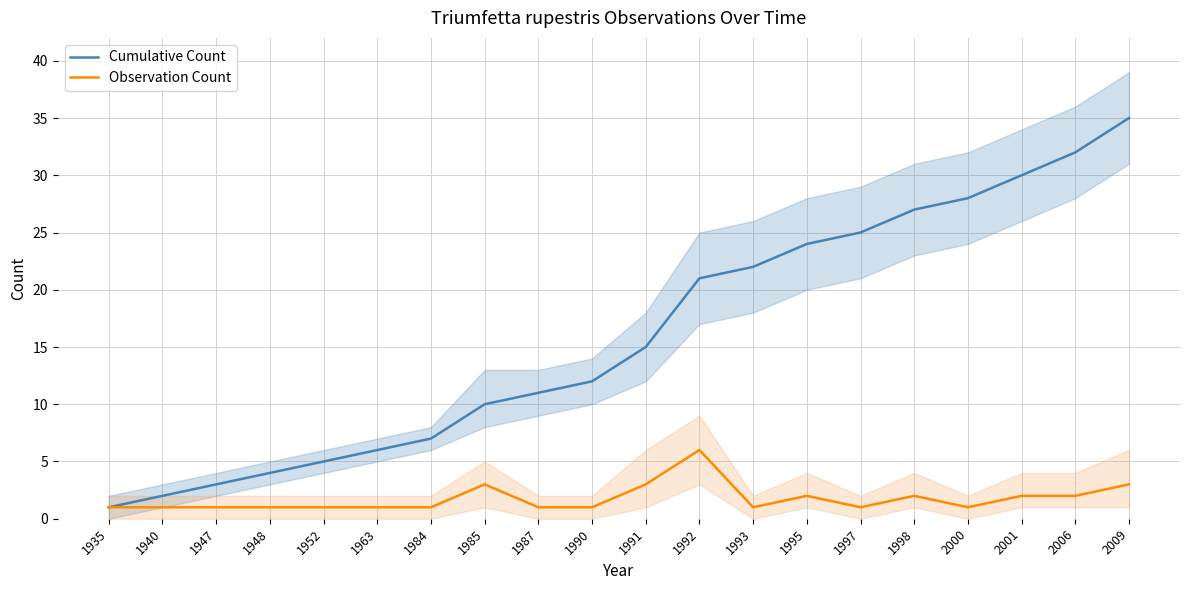

At which label does Cumulative Count first exceed 15?

1992